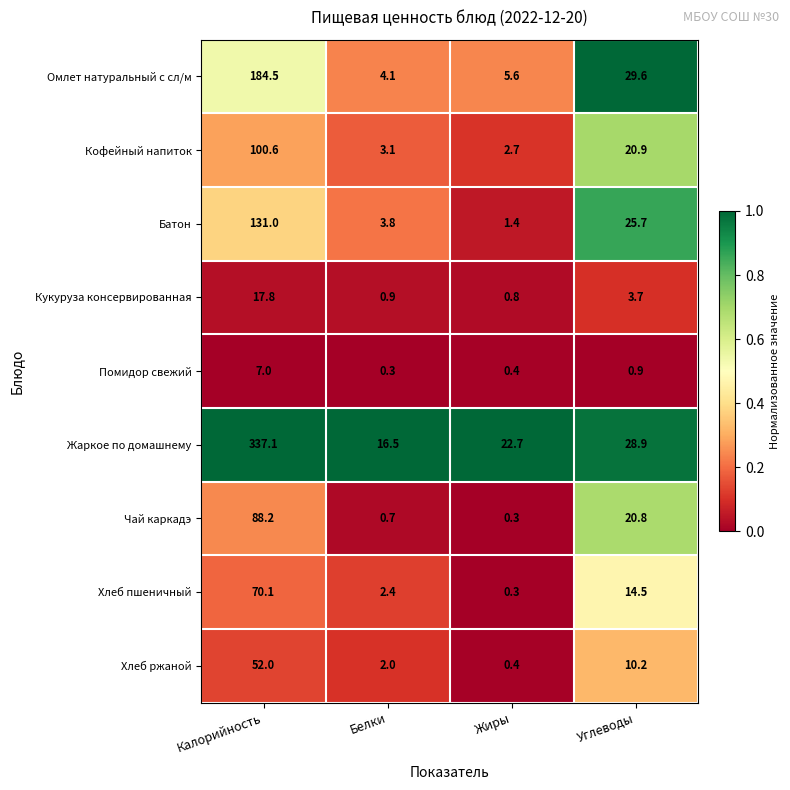

The value of Жаркое по домашнему at Калорийность is 337.1. True or false?

True